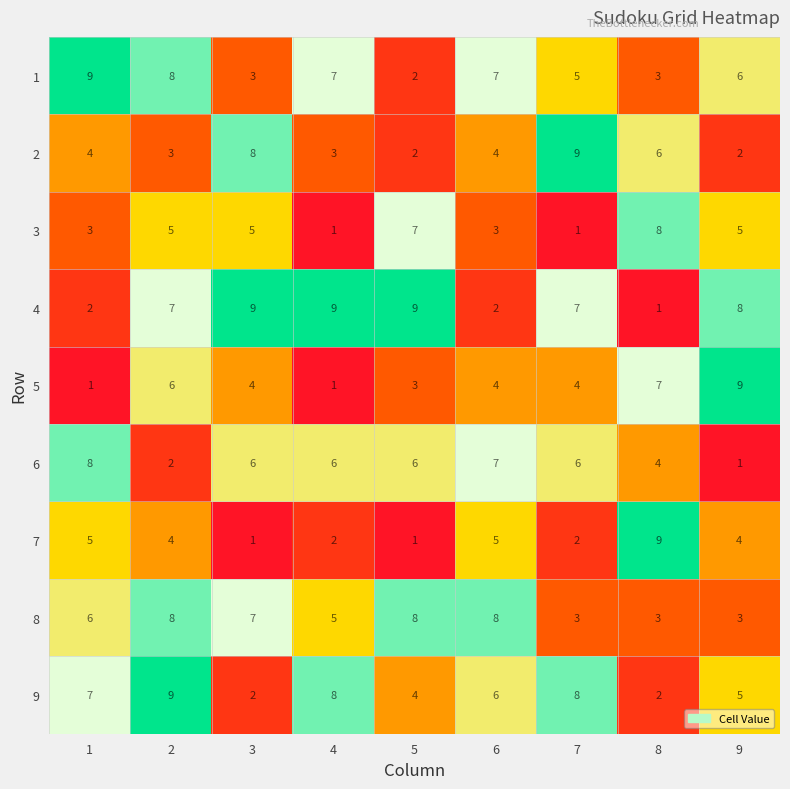

What is the difference between the maximum and second lowest values in the 1 series?

6